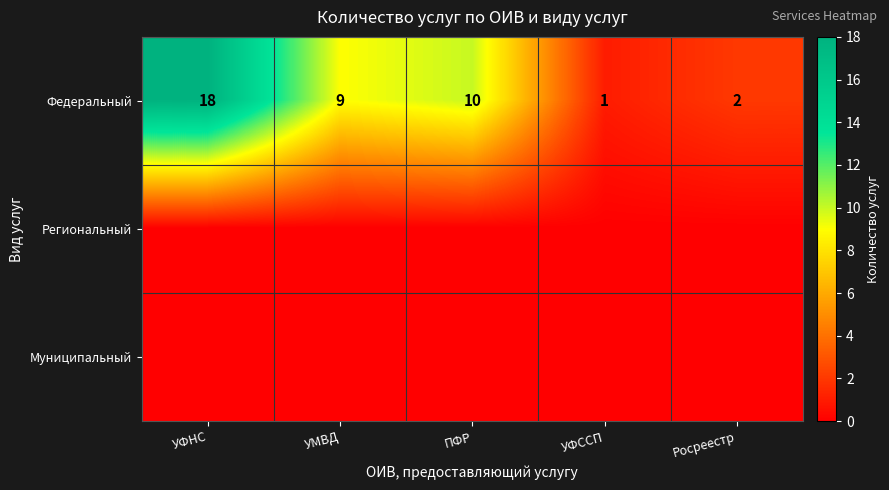

At which category does the chart reach its peak across all series?

УФНС